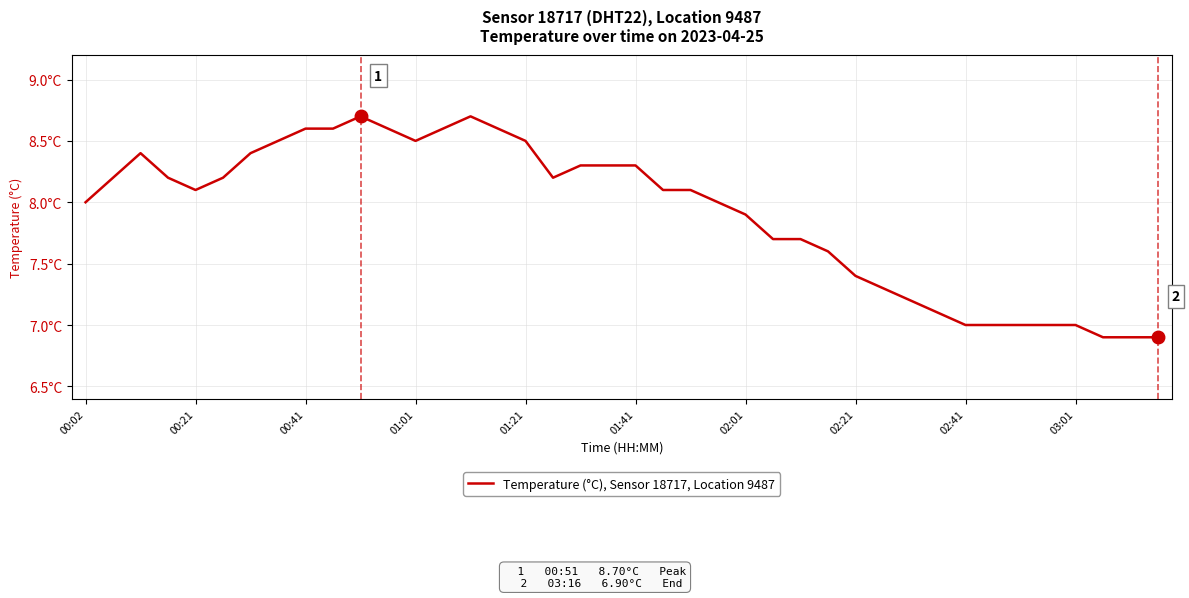

Is this an area chart (filled region under the line)?

No